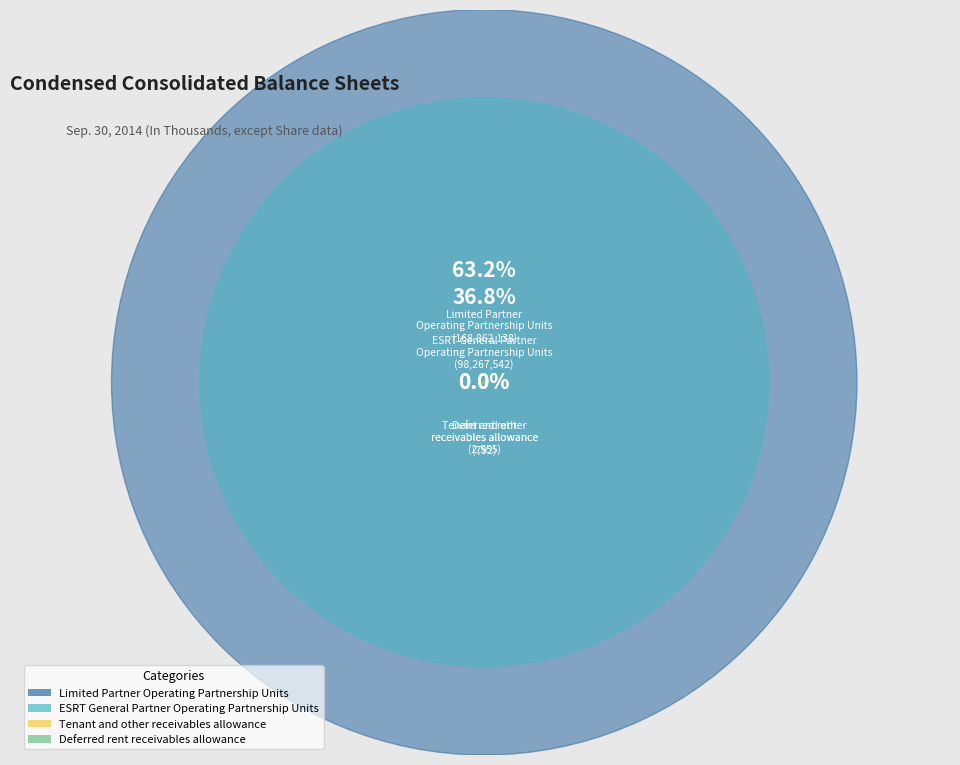

To the nearest percent, what is the difference between the ESRT General Partner
Operating Partnership Units and Limited Partner
Operating Partnership Units slice percentages?

26%